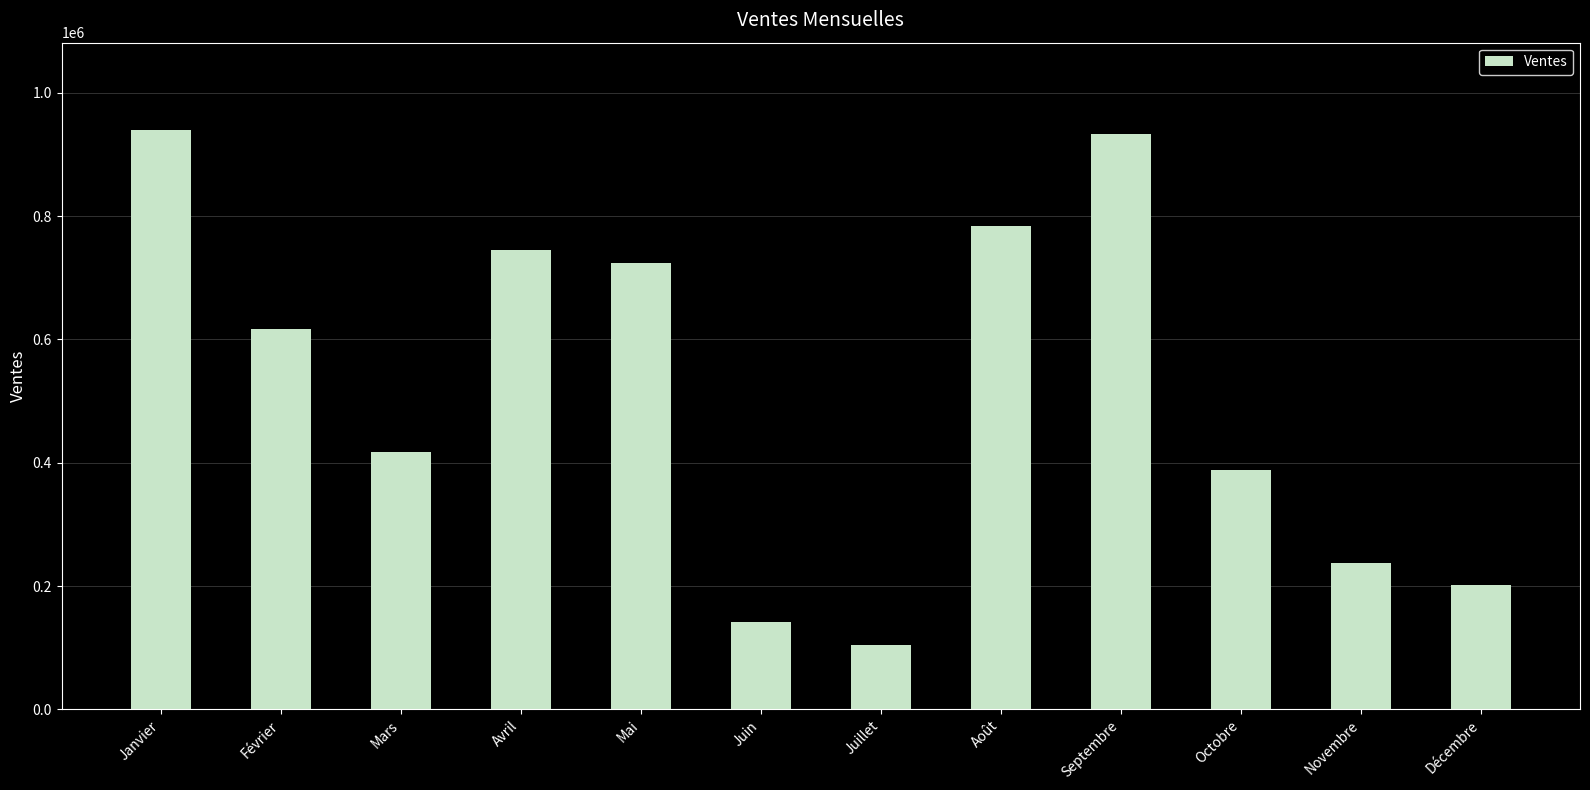

At which label is the value closest to 522336?

Février